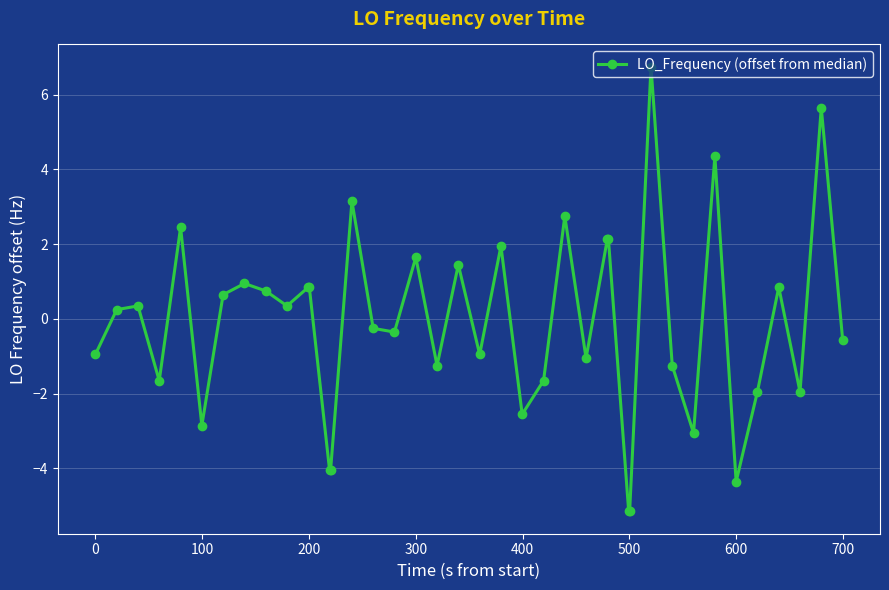

True or false: there are more than 2 points higher than both neighbors.

True